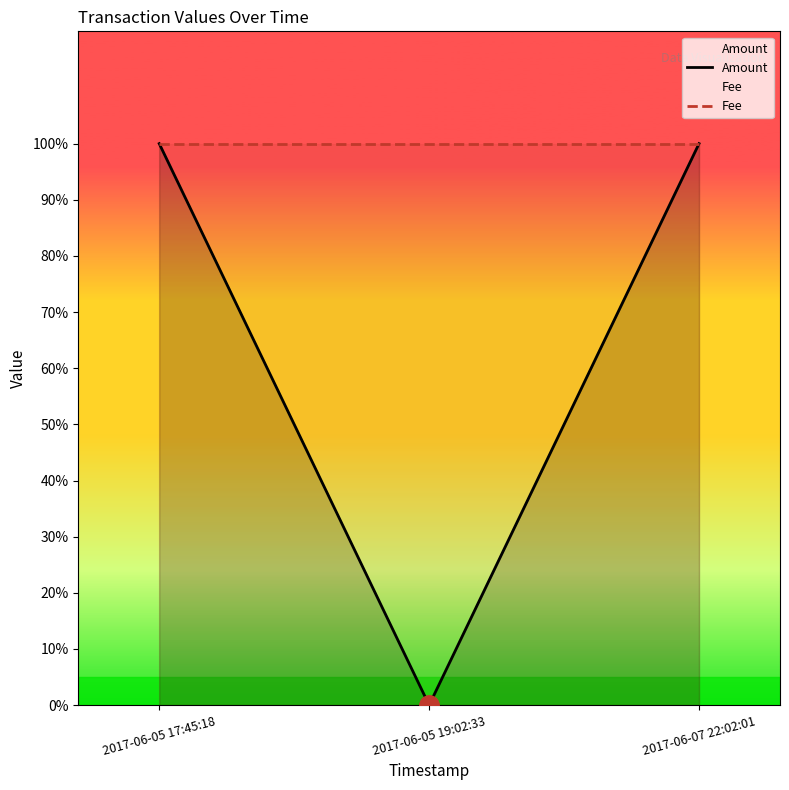

Which series has the widest spread of values?

Amount